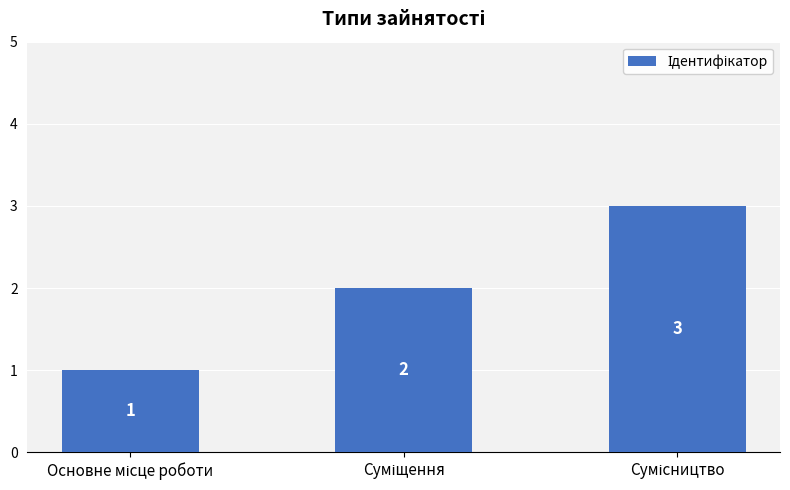

Does the chart contain stacked bars?

No